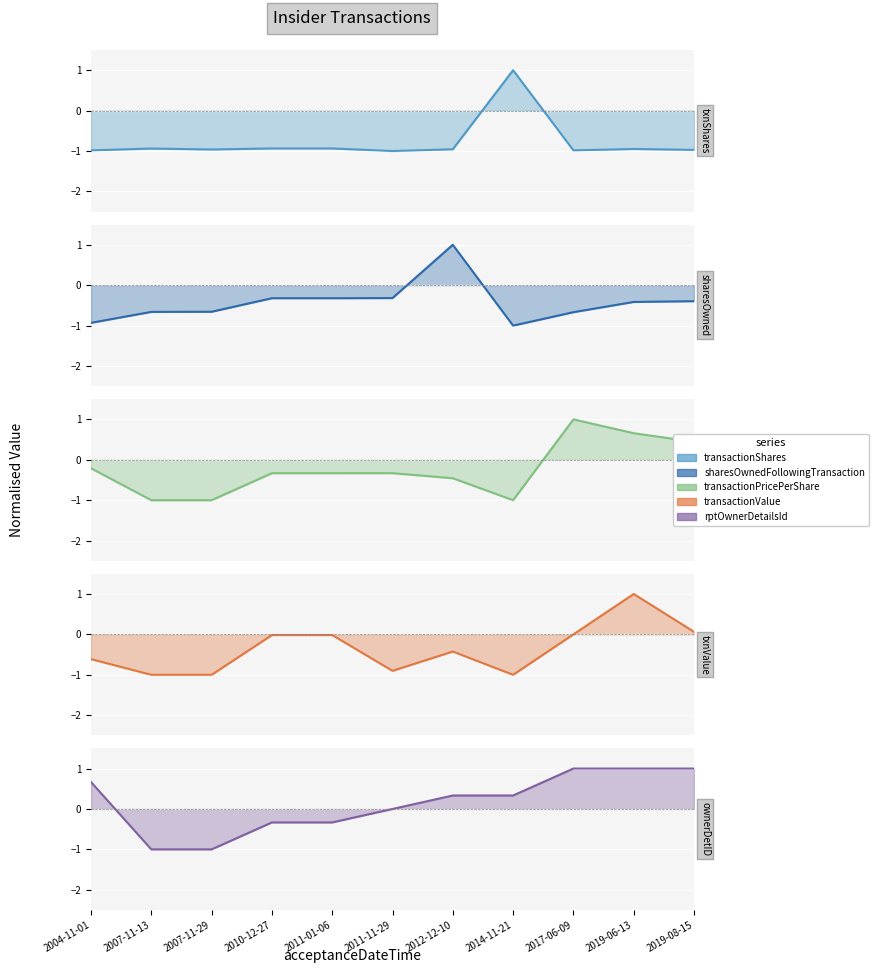

What is the sum of the transactionValue values at 2004-11-01 and 2014-11-21?

-1.6